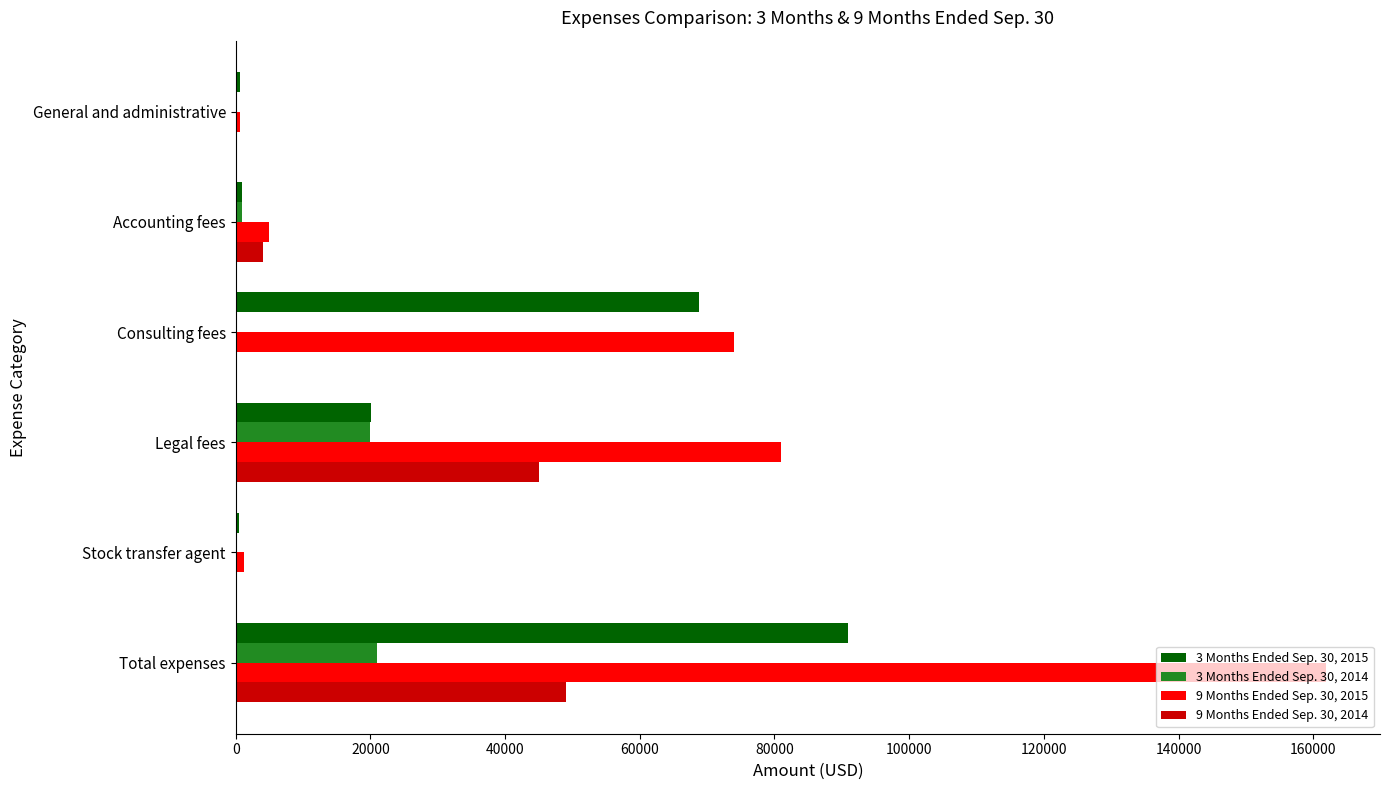

True or false: 3 Months Ended Sep. 30, 2015 has a value of 68775 at Consulting fees.

True